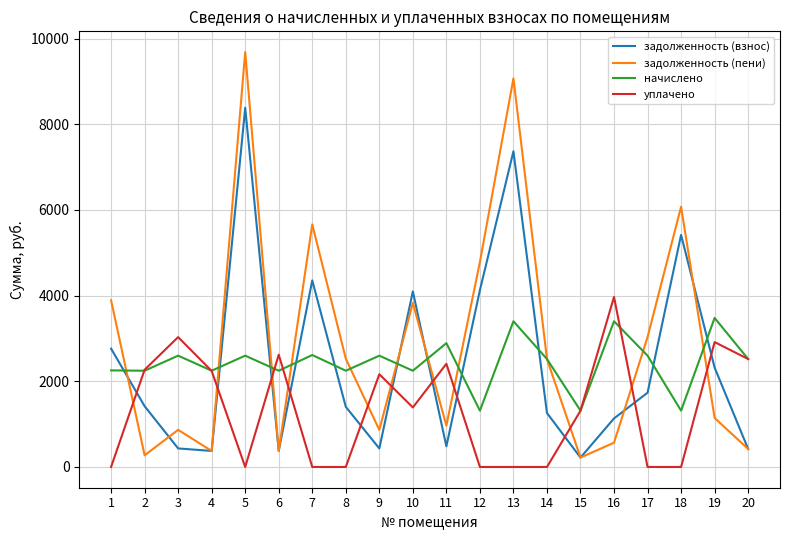

How many lines are shown in the chart?

4